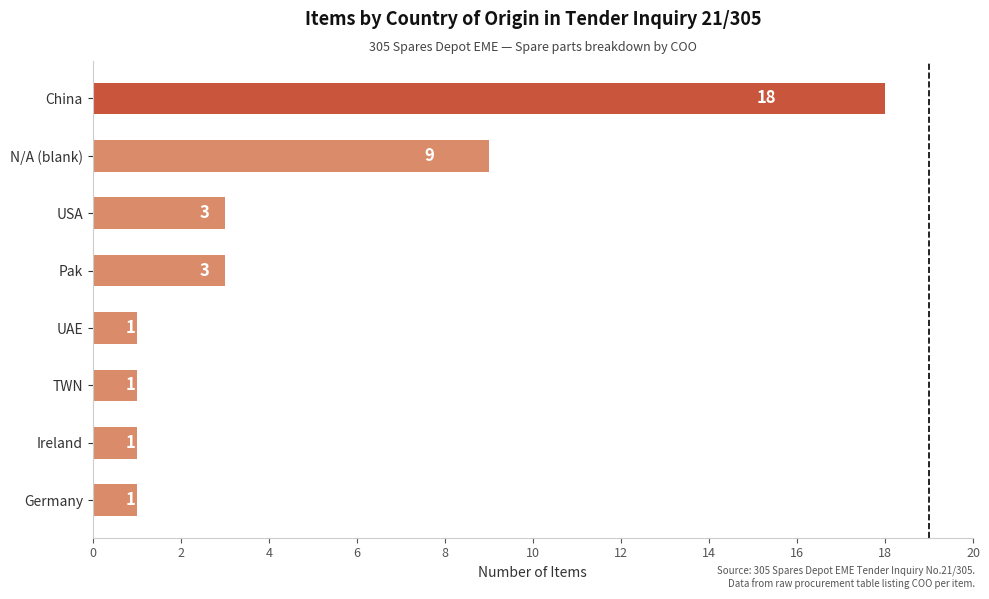

What is the difference between the maximum and second lowest values?

17